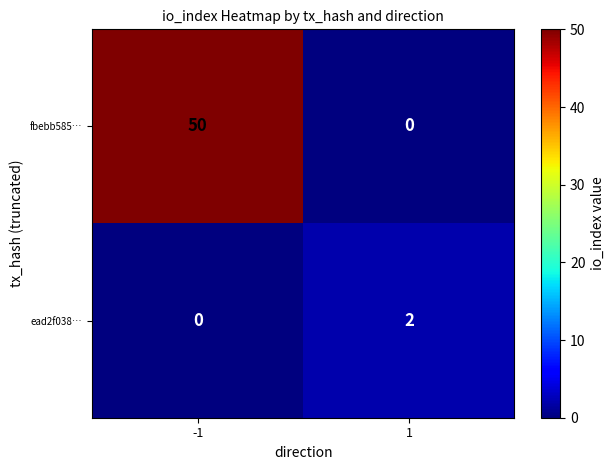

Rank the series by their maximum value, from highest to lowest.

fbebb585…, ead2f038…